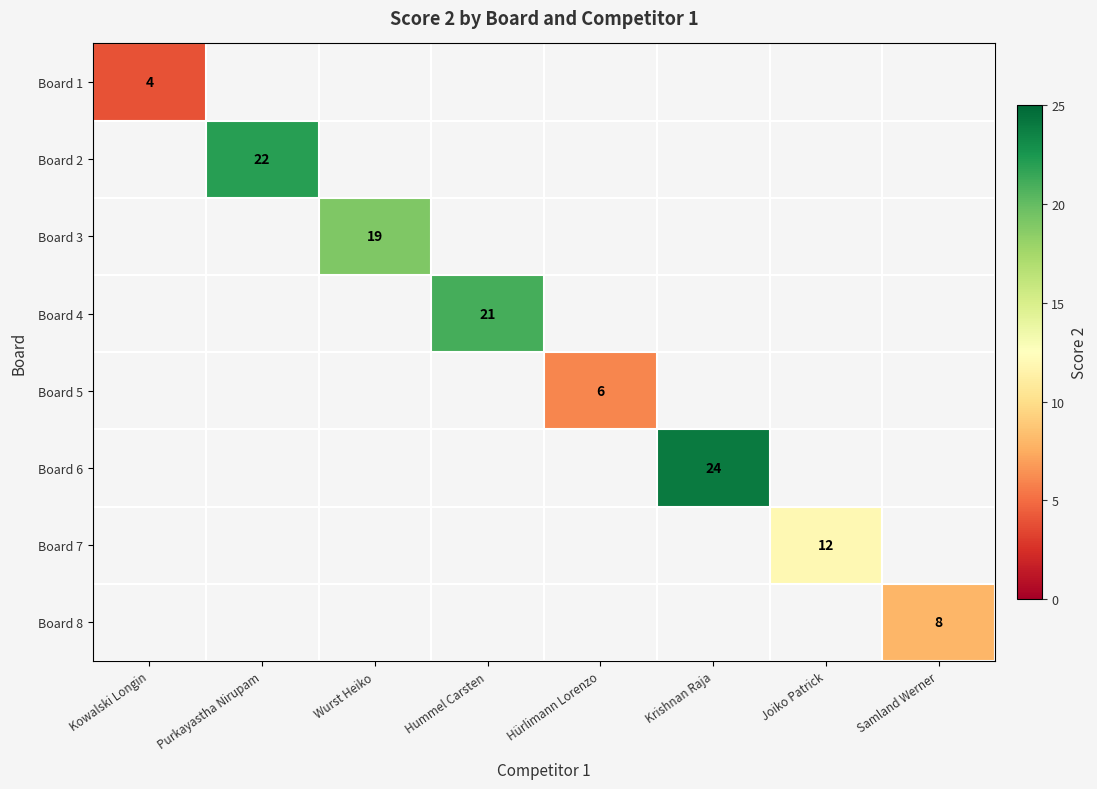

At which category does the chart reach its peak across all series?

Krishnan Raja